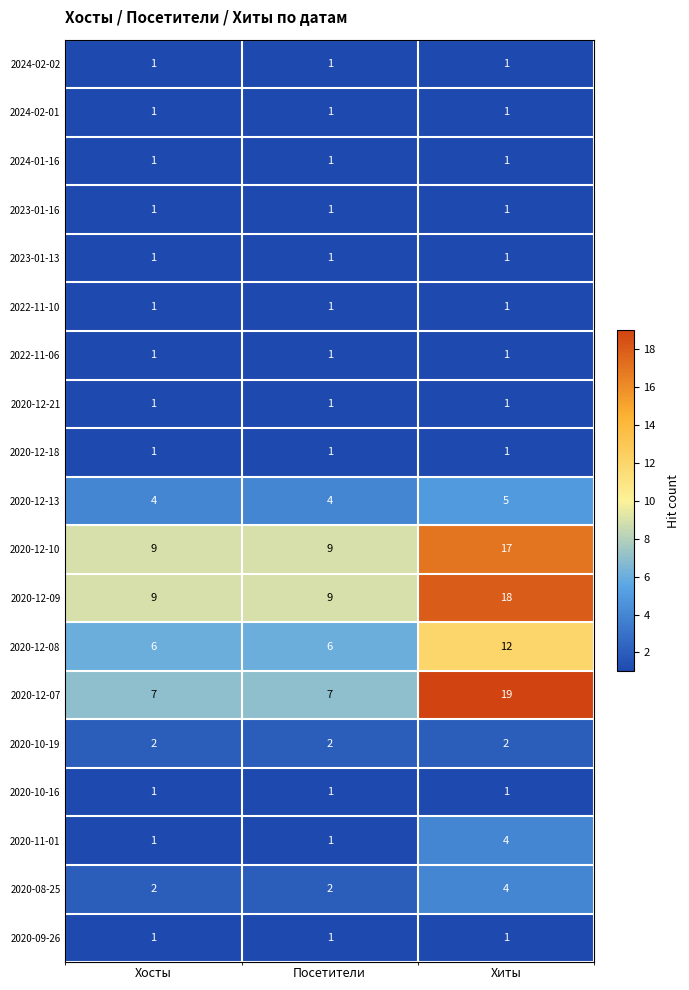

What is the sum of all 2020-10-19 values?

6